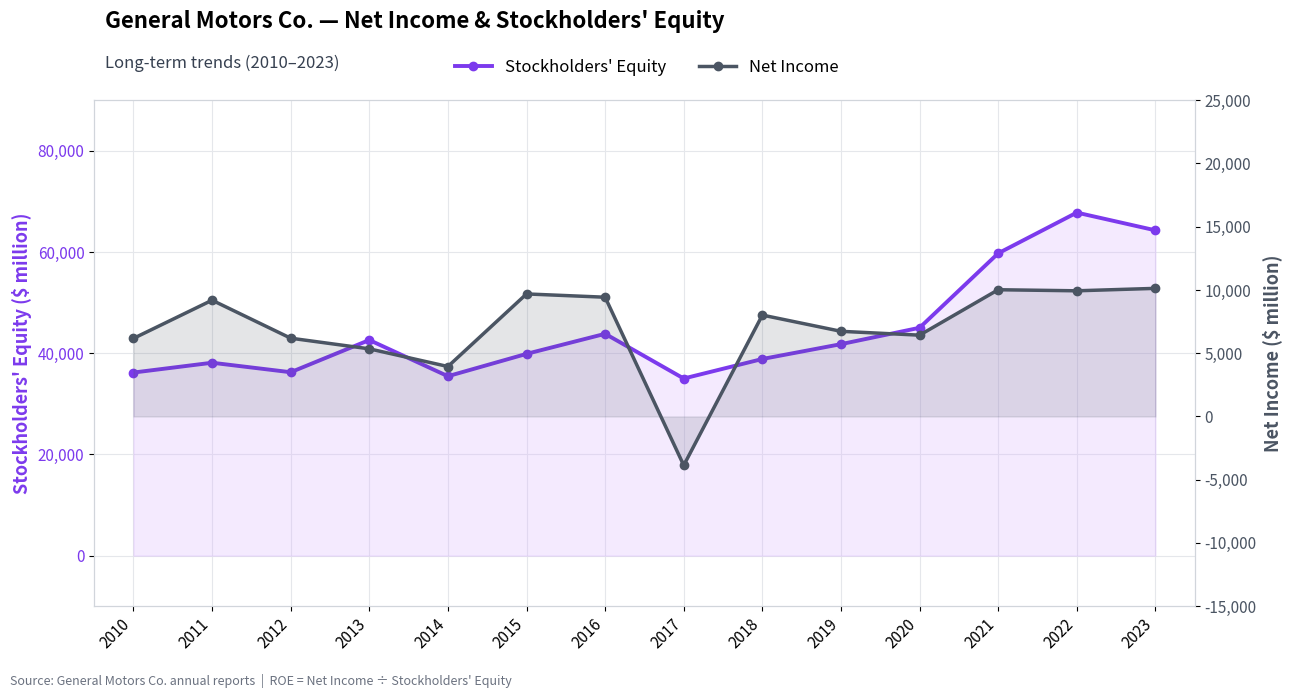

True or false: Stockholders' Equity and Net Income cross at least once.

False